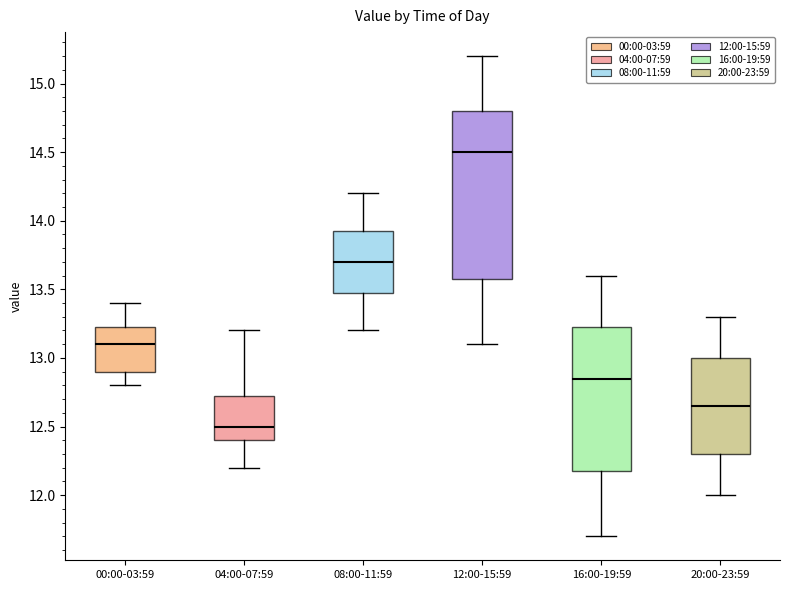

Which box is the tallest, from its lower edge to its upper edge?

12:00-15:59